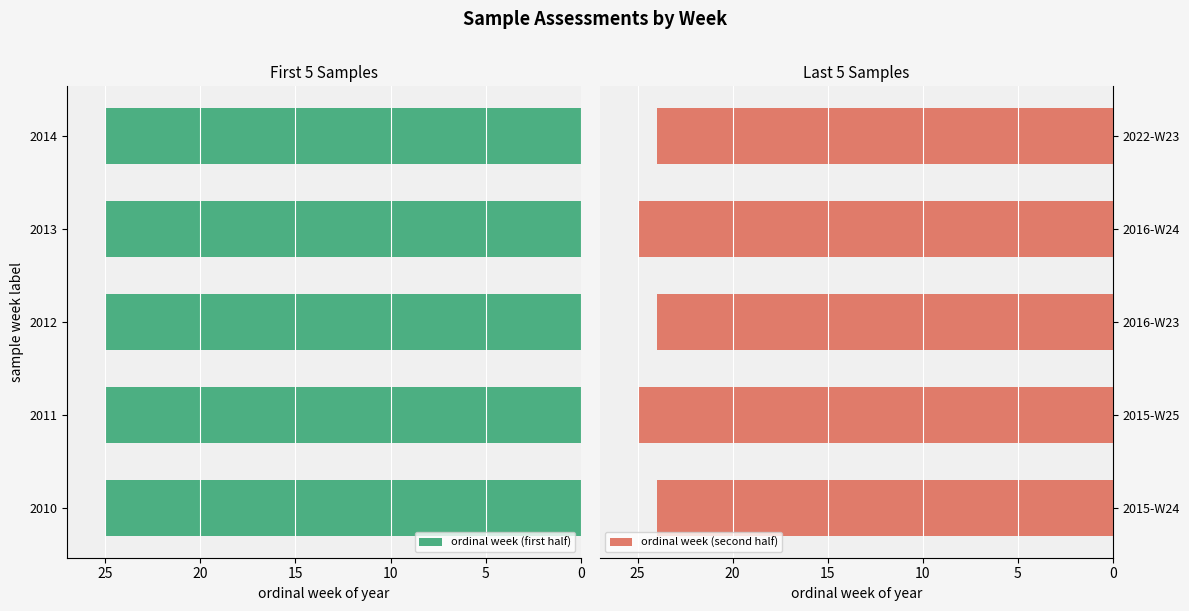

At how many categories does at least one series exceed 5?

5